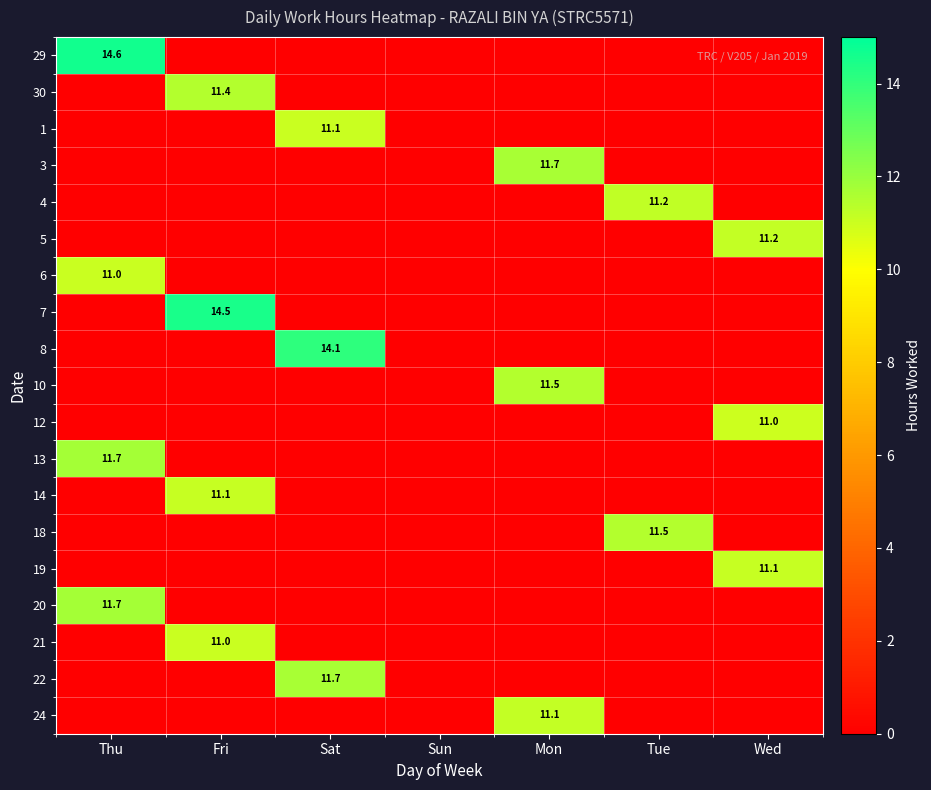

The value of 5 at Wed is 11.2. True or false?

True